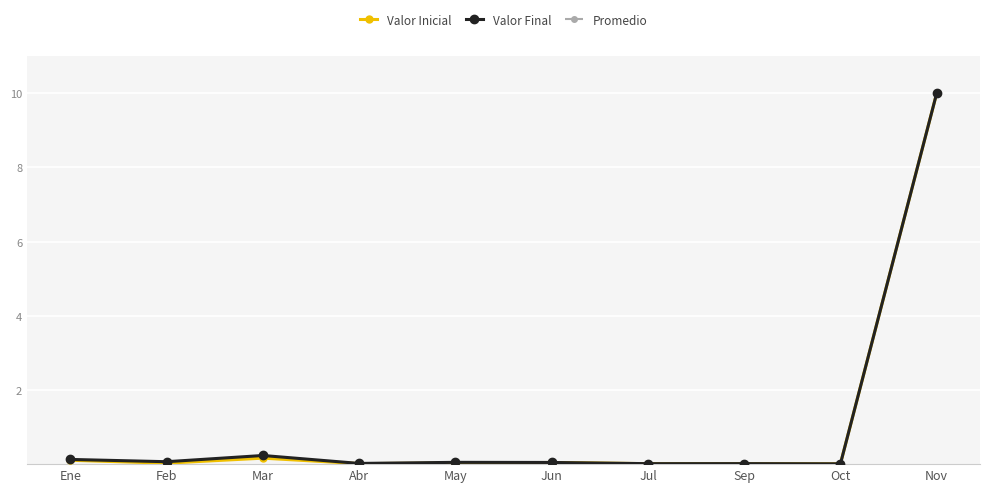

What are all the series names shown in the legend?

Valor Inicial, Valor Final, Promedio